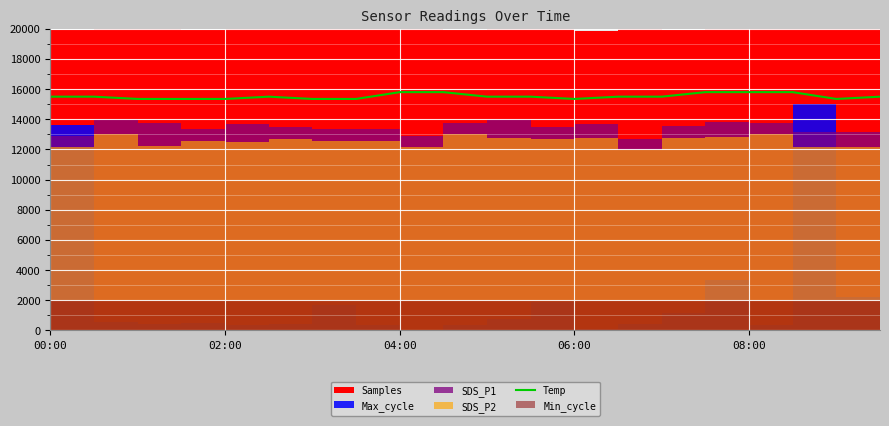

True or false: the data shows 27130.8 at 6.

False